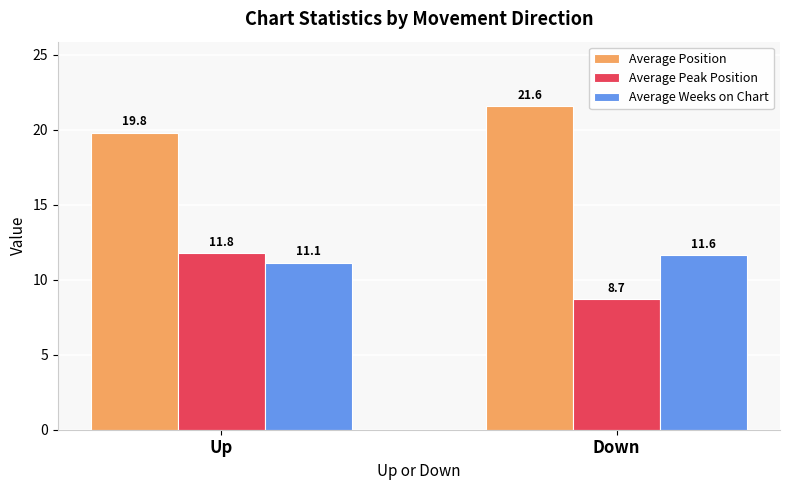

Which series has the largest total across all categories?

Average Position